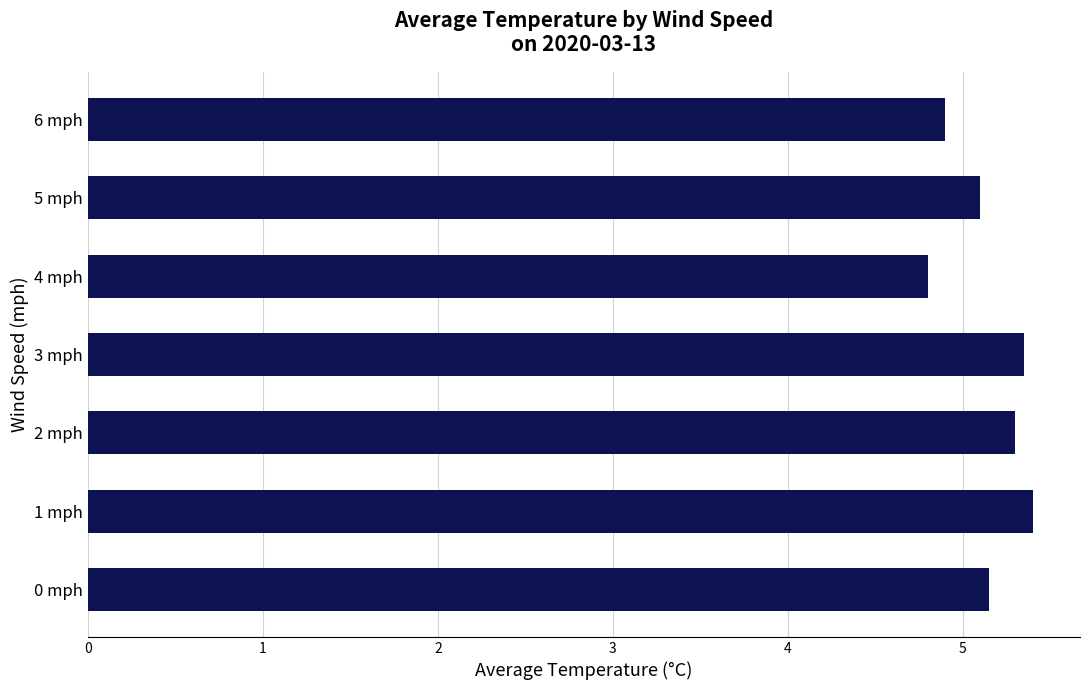

What is the sum of all values?

36.0